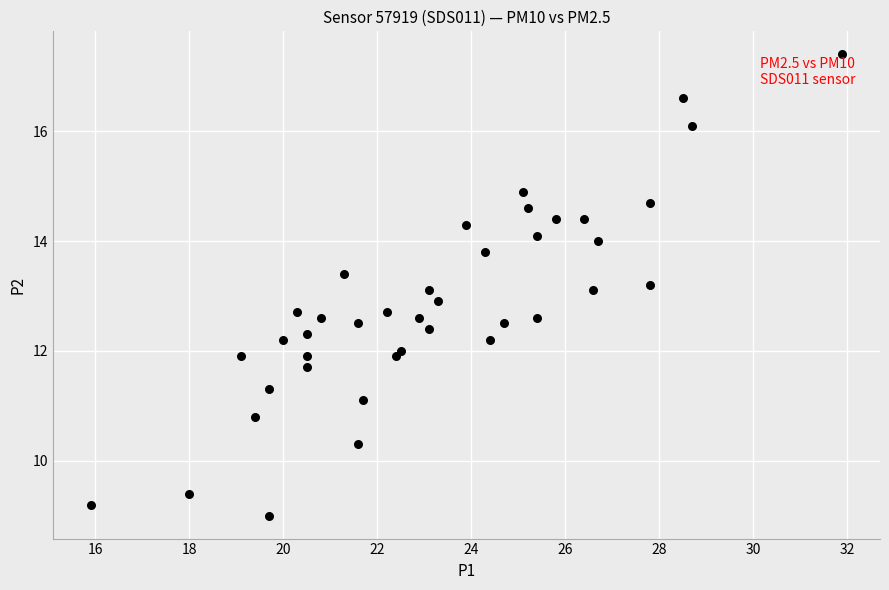

What is the range of Y values (max minus min)?

8.4